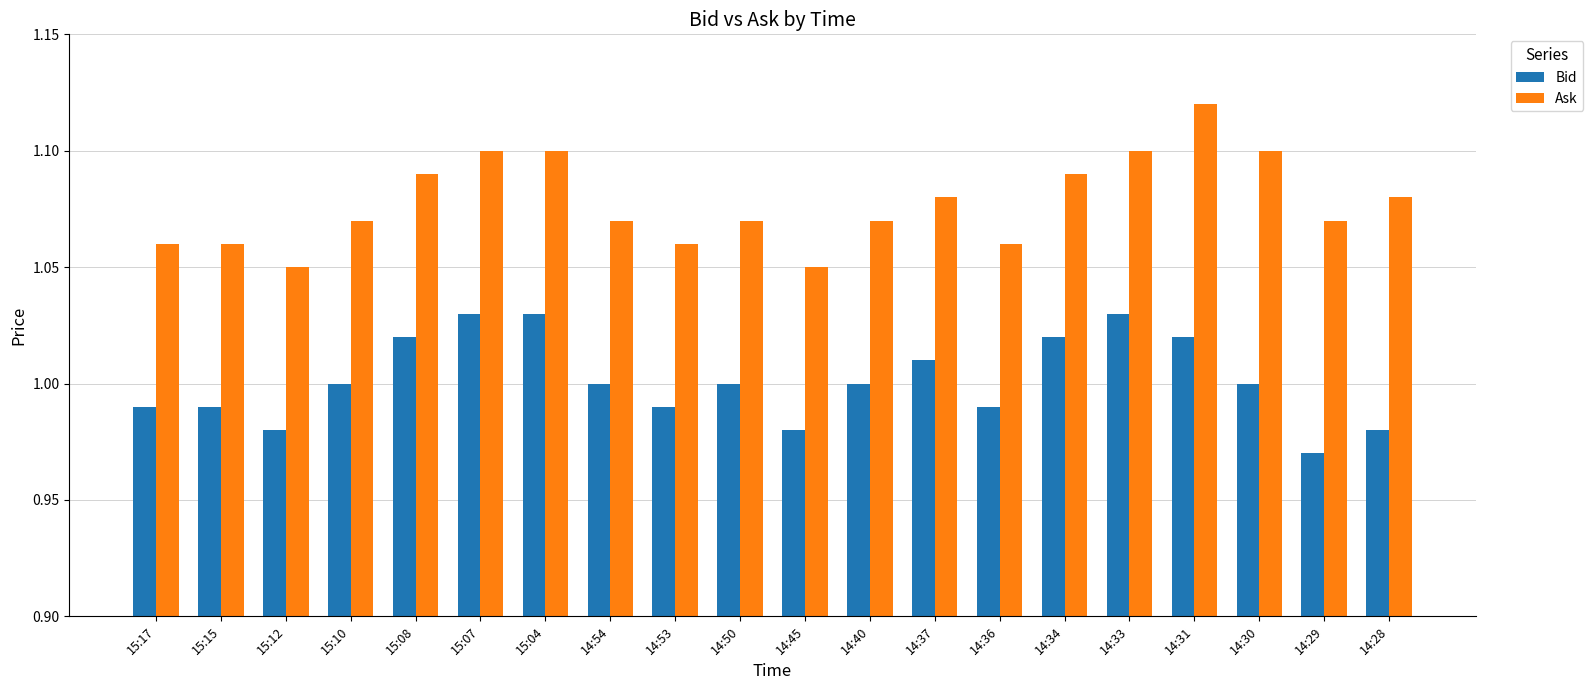

Between 14:45 and 14:31, which series saw the biggest shift?

Ask